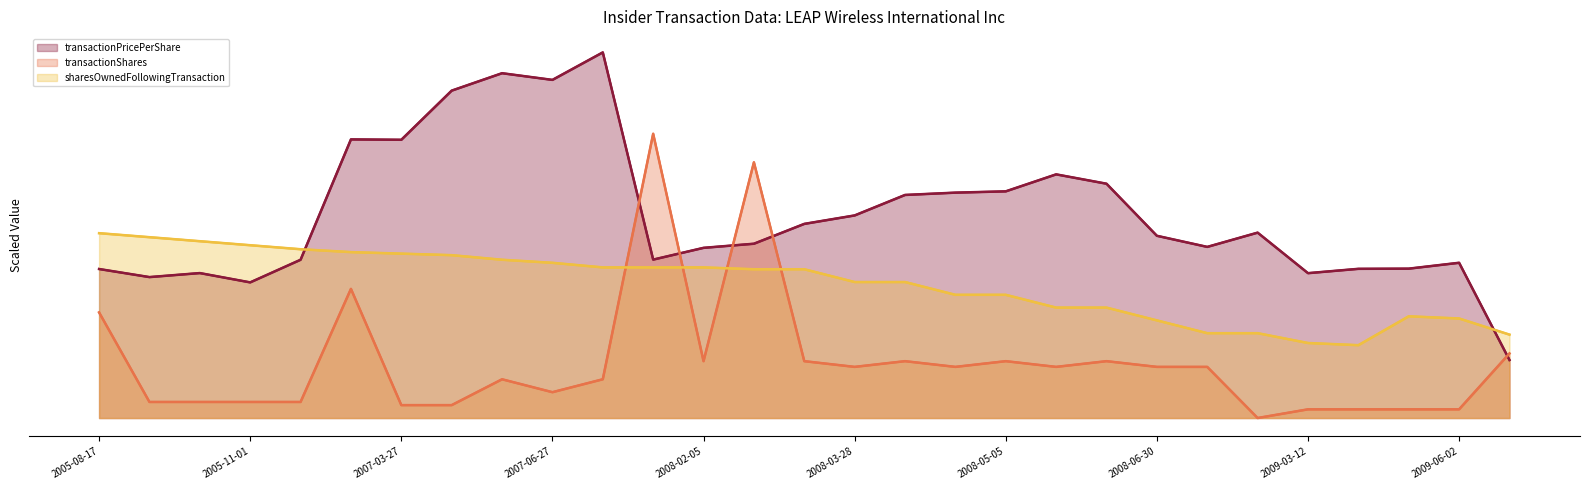

What is the label of the 13th point from the right?

16